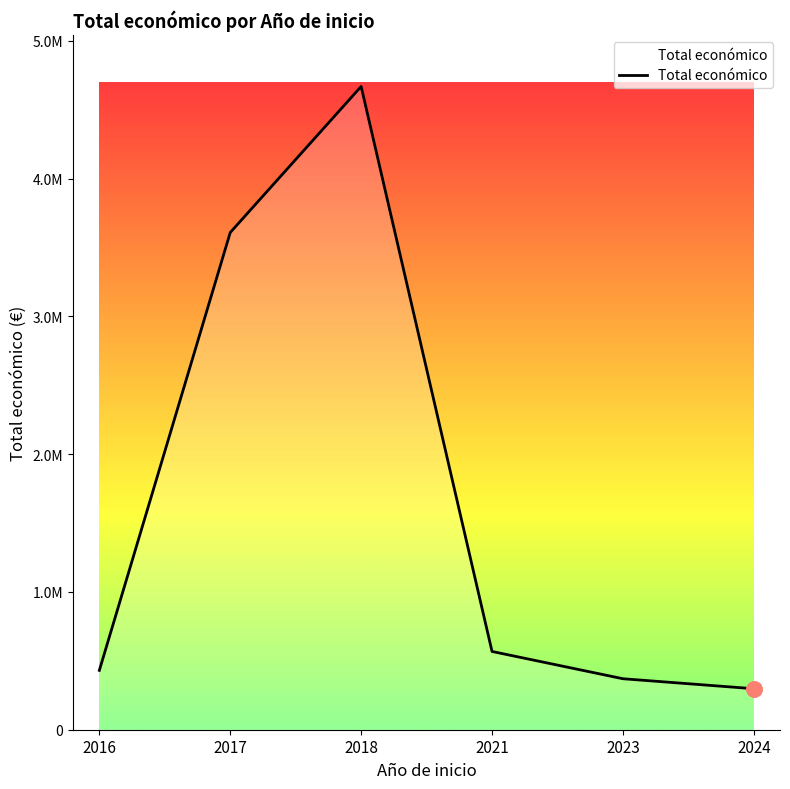

Which has a higher value, 2018 or 2016?

2018